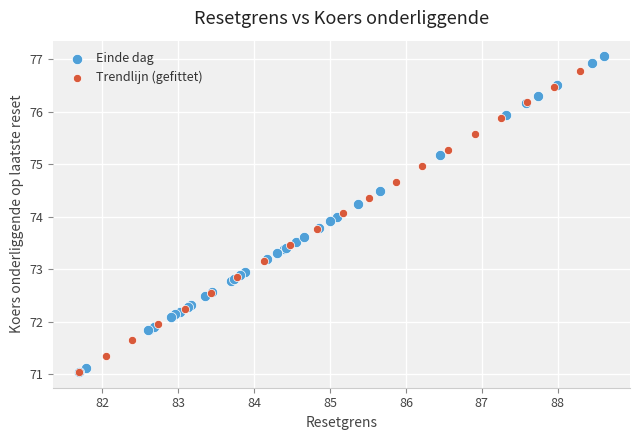

Which series has the largest Y range (max minus min)?

Einde dag